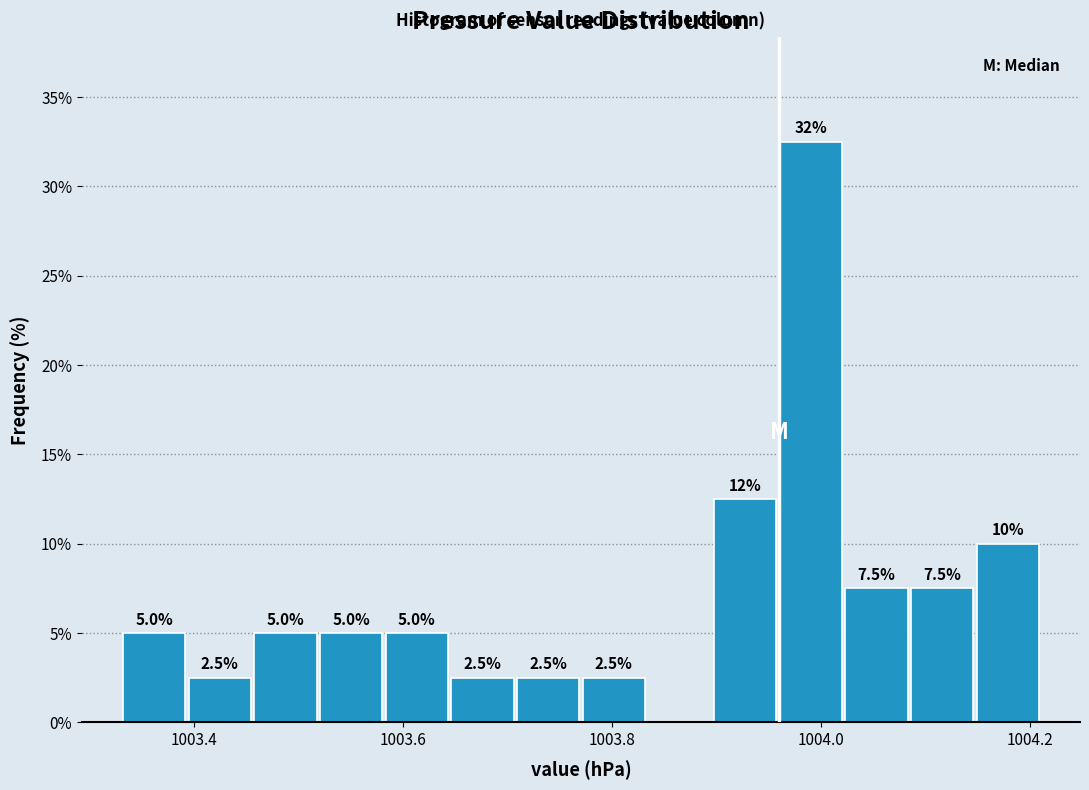

Read against the x-axis, roughly where is the centre of the tallest bar?

1004.00